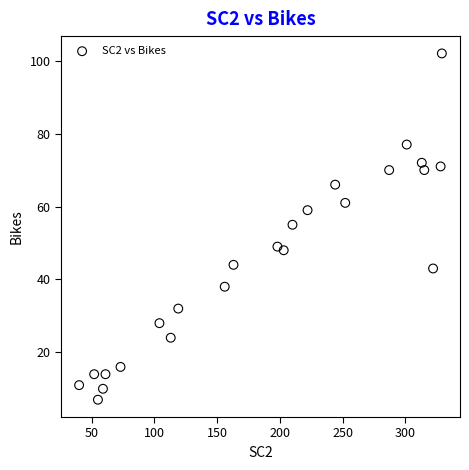

What is the range of X values (max minus min)?

289